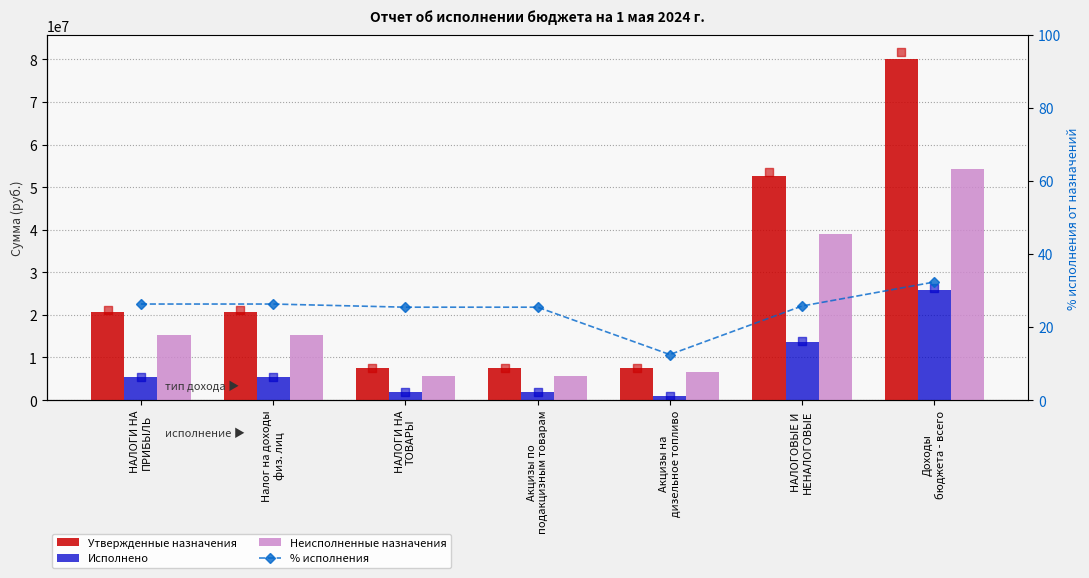

Which series has the largest total across all categories?

Утвержденные назначения